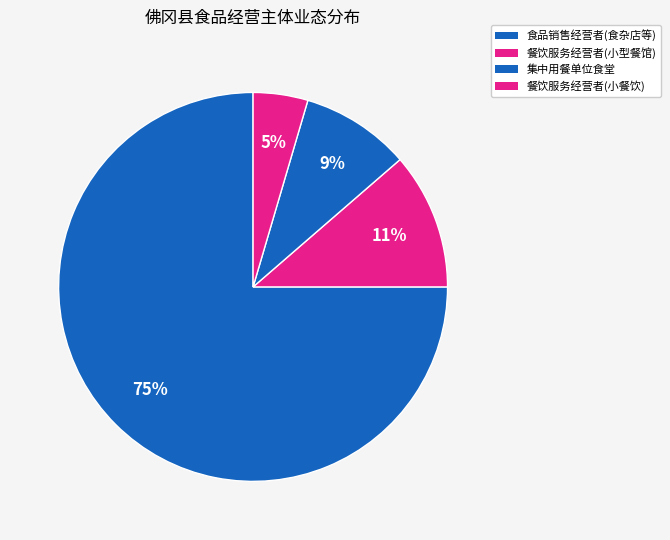

How many slices are in this pie chart?

4